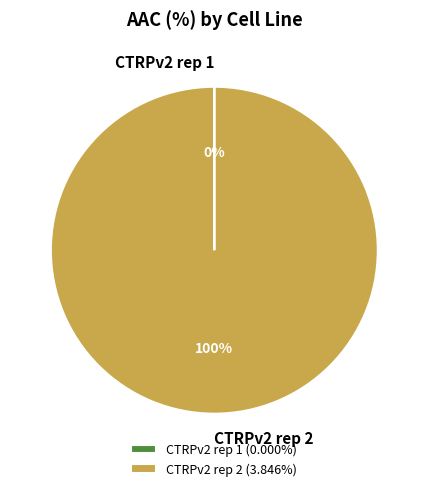

To the nearest percent, what is the difference between the largest and smallest slice percentages?

100%